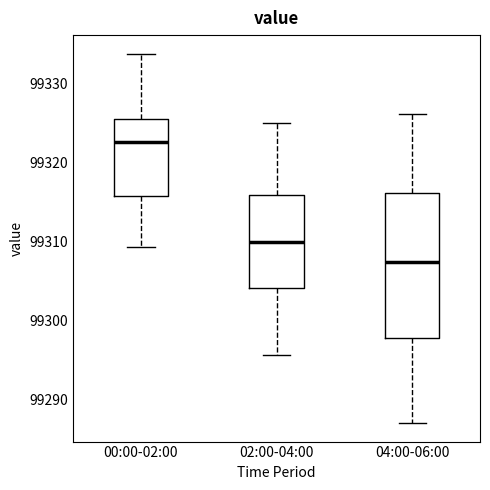

Reading left to right, transcribe this box plot: for each box, give where its median line is, the range the box spans, and where its two whiskers end, as read against the y-axis. The values are not printed on the chart, so give them approximately, as read against the axis.

00:00-02:00: median 99323, box 99316 to 99326, whiskers 99309 to 99334
02:00-04:00: median 99310, box 99304 to 99316, whiskers 99296 to 99325
04:00-06:00: median 99307, box 99298 to 99316, whiskers 99287 to 99326